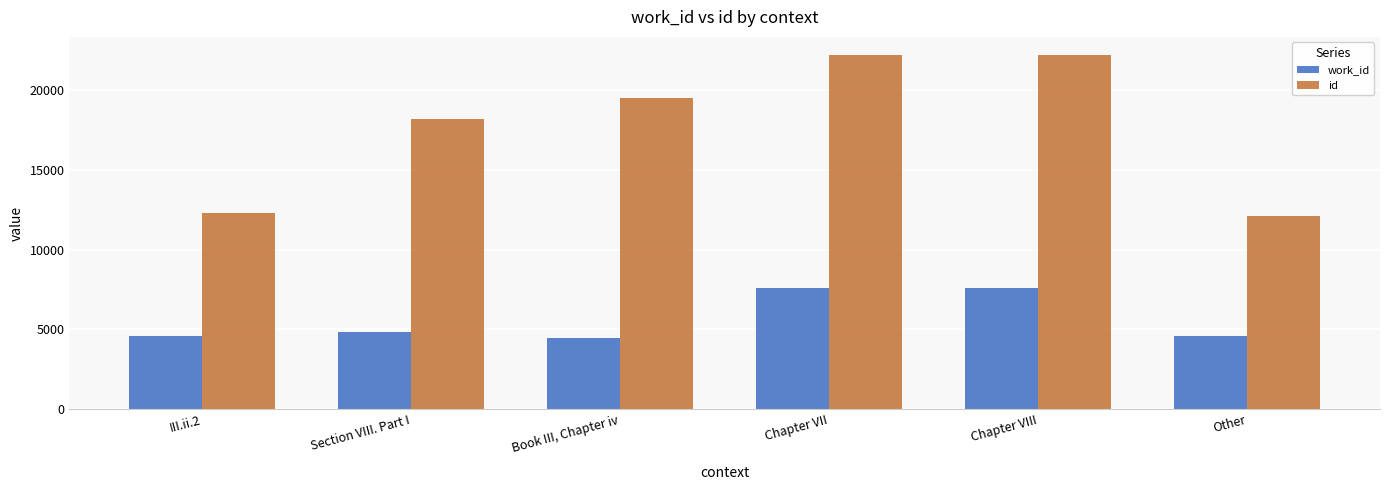

True or false: work_id has a value of 2825 at Book III, Chapter iv.

False